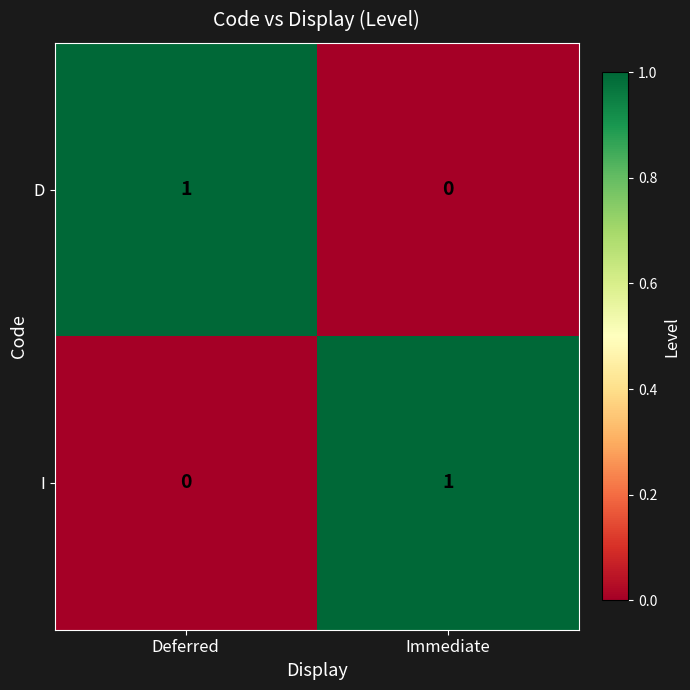

How many categories are shown in the chart?

2